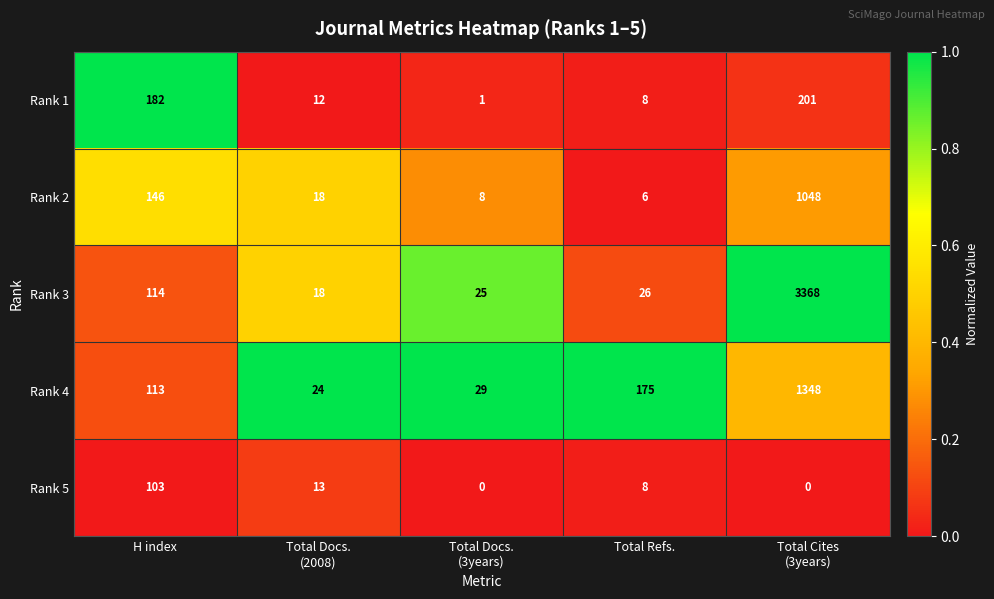

How many distinct data groups are displayed?

5